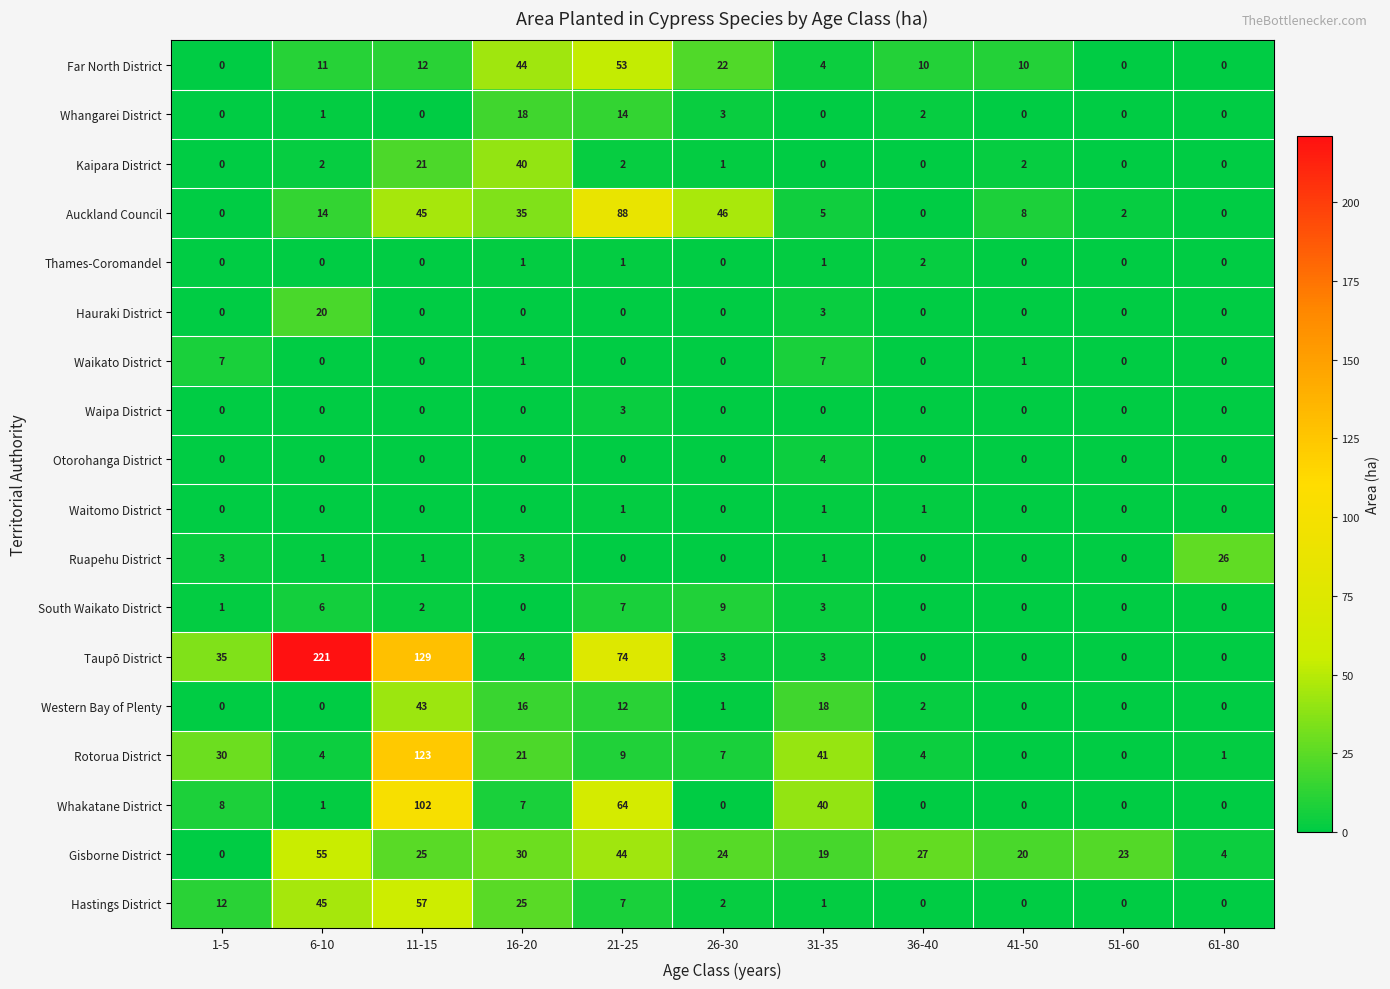

What is the maximum value shown in the chart?

221